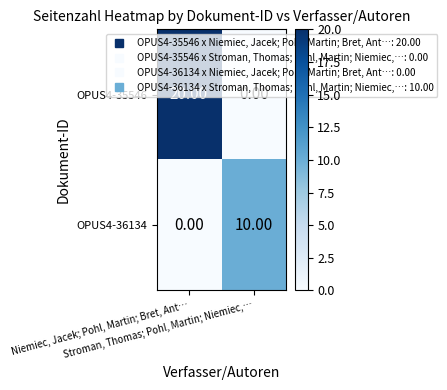

What is the difference between the maximum and minimum values in the OPUS4-35546 series?

20